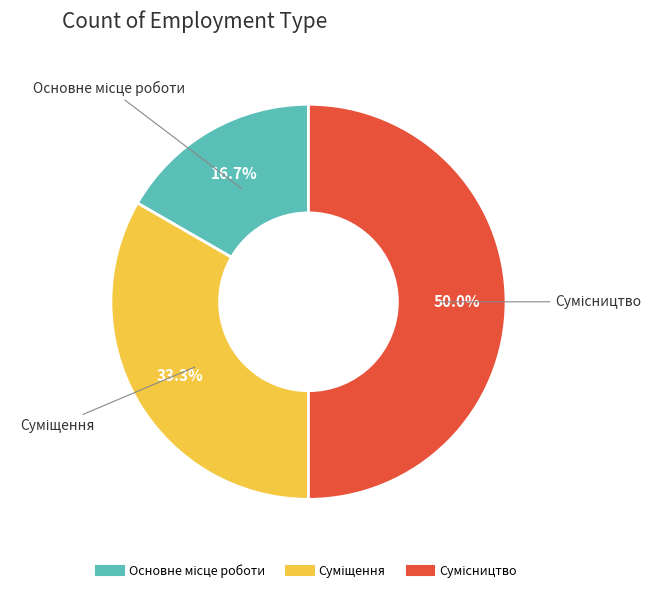

How many slices are in this pie chart?

3